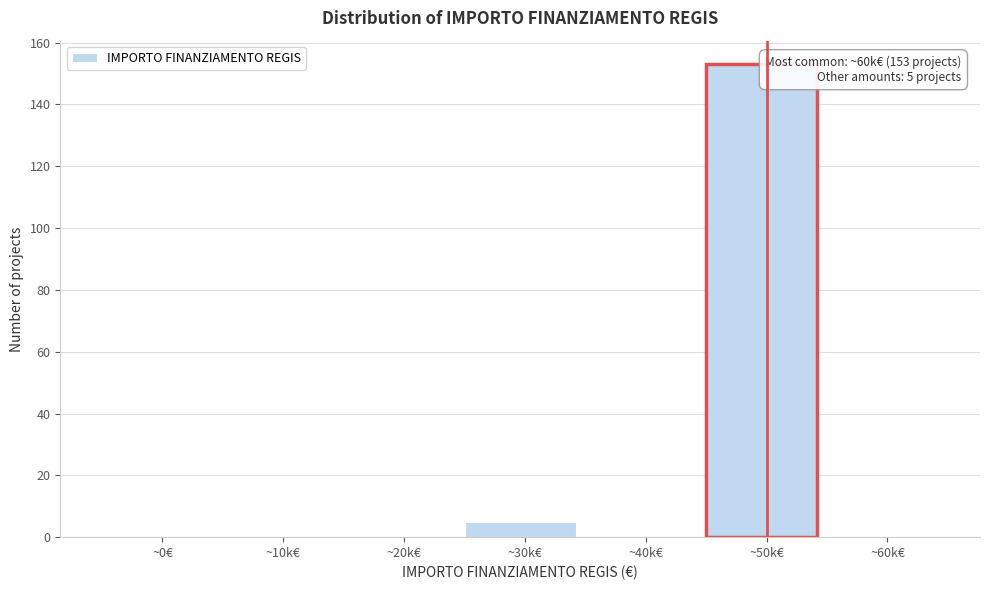

Reading left to right, transcribe all the data shown in this chart.

~0€=0	~10k€=0	~20k€=0	~30k€=5	~40k€=0	~50k€=153	~60k€=0